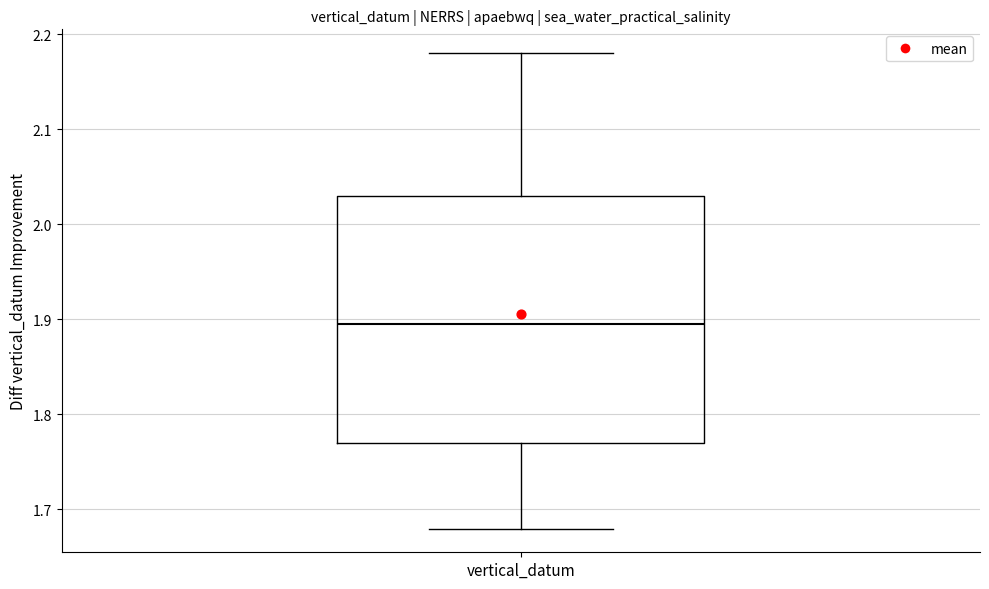

Read this box plot against the y-axis: the position of the median line, the range covered by the box, and the ends of both whiskers. The values are not printed on the chart, so give them approximately, as read against the axis.

median 1.90, box 1.77 to 2.03, whiskers 1.68 to 2.18